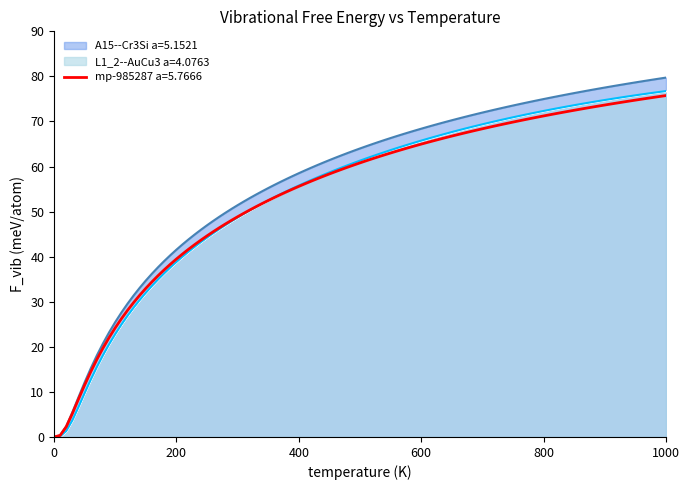

How many data points does each series have?

11